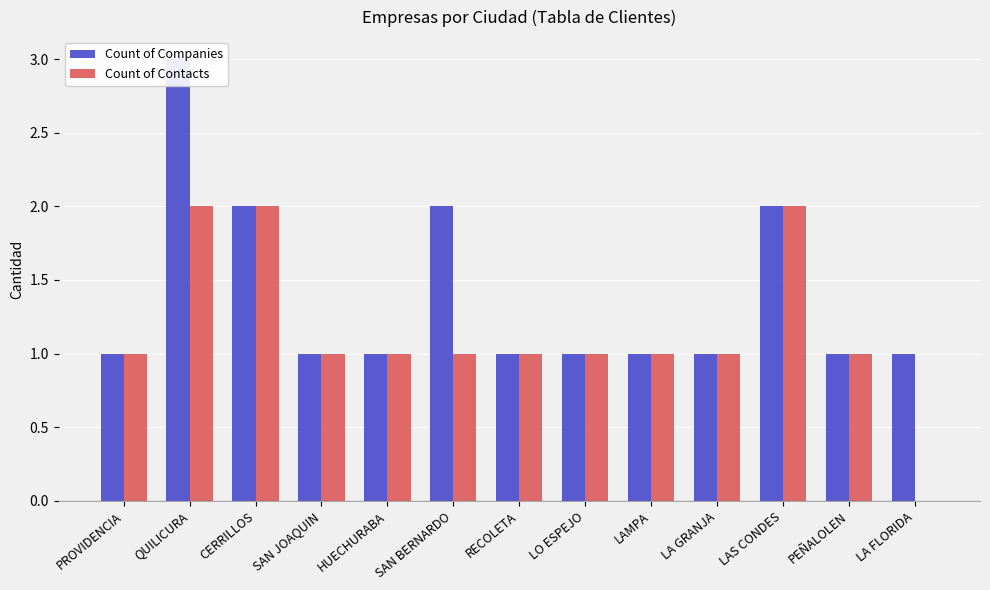

Reading right to left, what are all the values shown in this chart?

Count of Companies: 1	1	2	1	1	1	1	2	1	1	2	3	1
Count of Contacts: 0	1	2	1	1	1	1	1	1	1	2	2	1